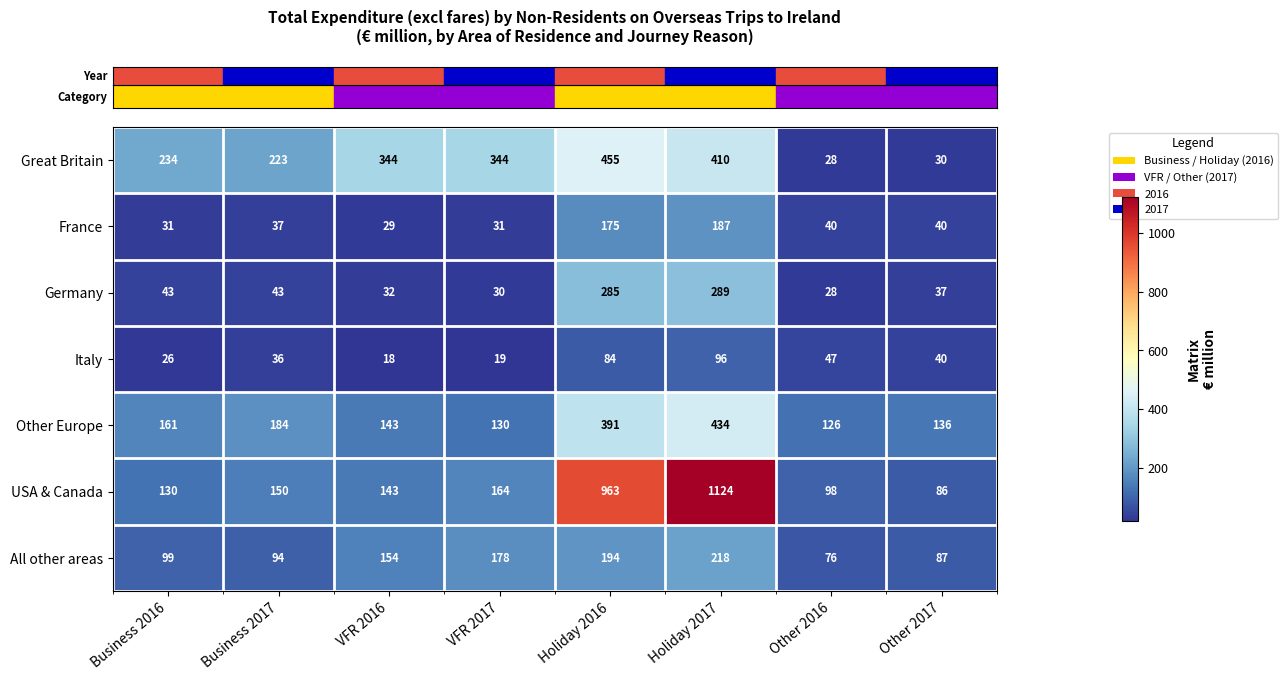

Which series has the largest total across all categories?

USA & Canada